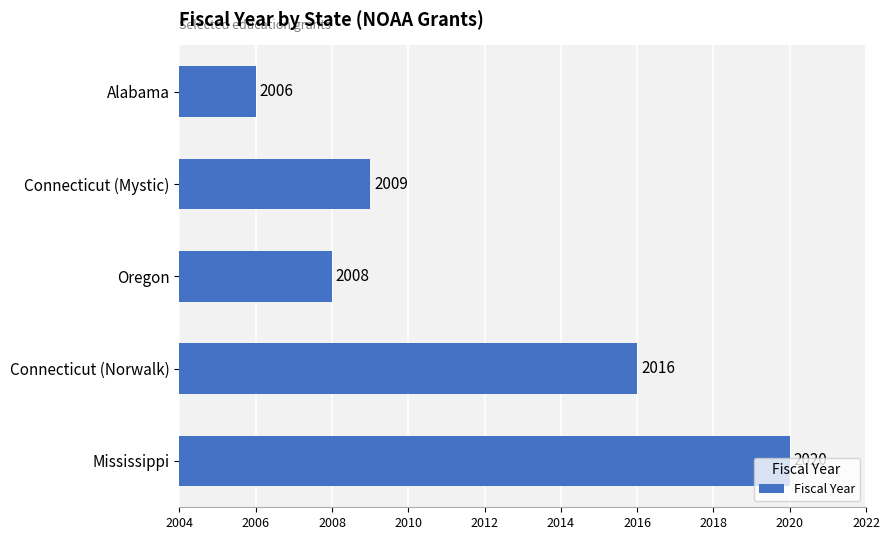

Rank the categories by value from lowest to highest.

Alabama, Oregon, Connecticut (Mystic), Connecticut (Norwalk), Mississippi